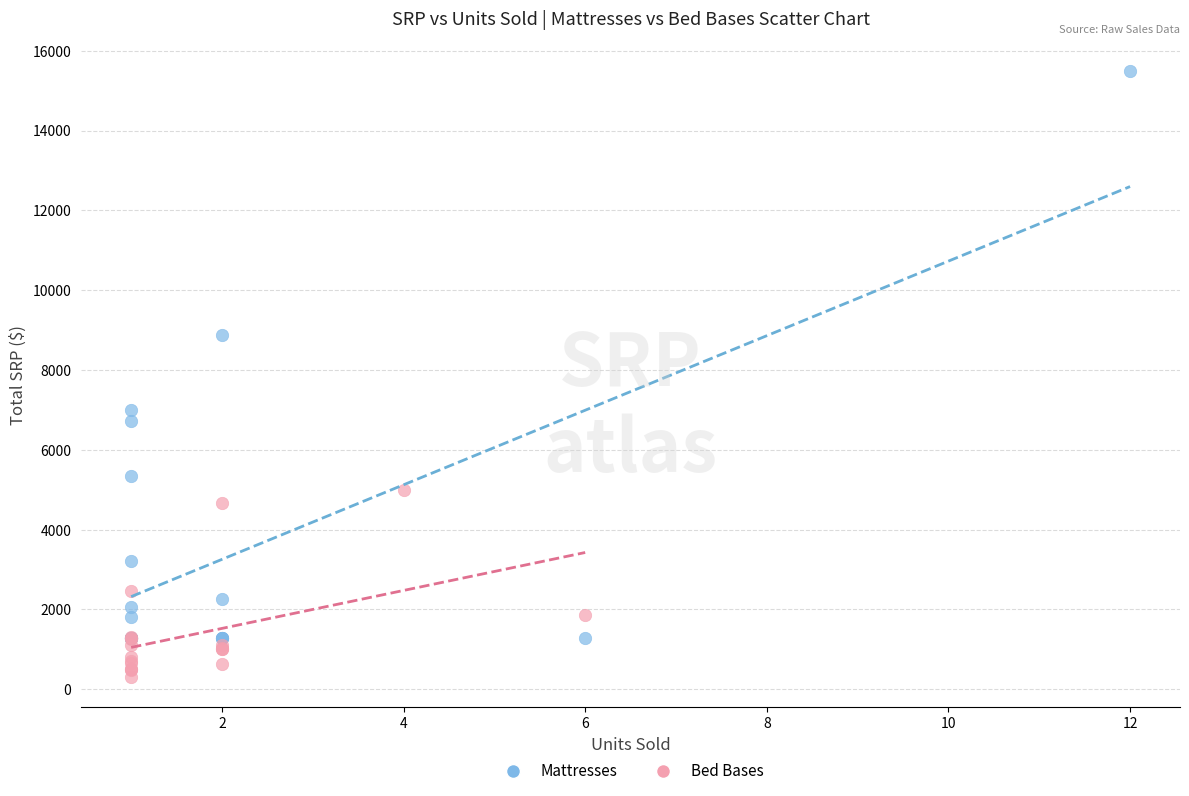

Which series reaches the minimum Y coordinate?

Bed Bases